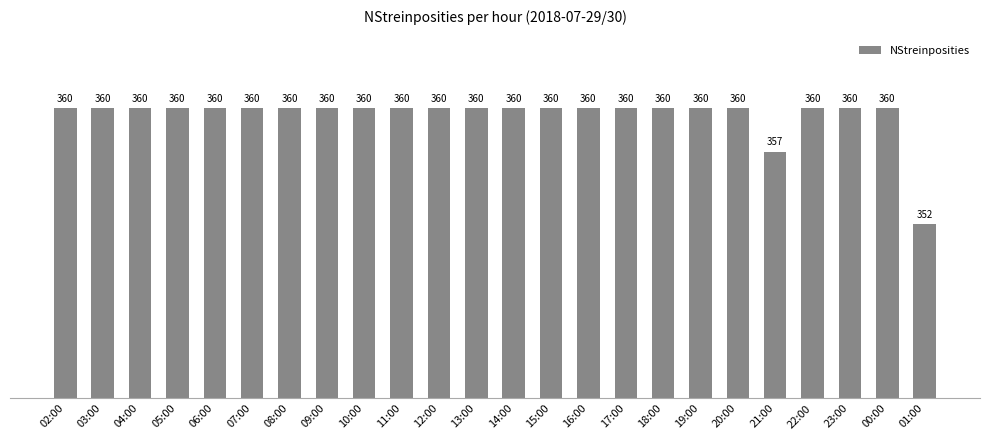

Are the bars grouped side by side (vs. stacked)?

No